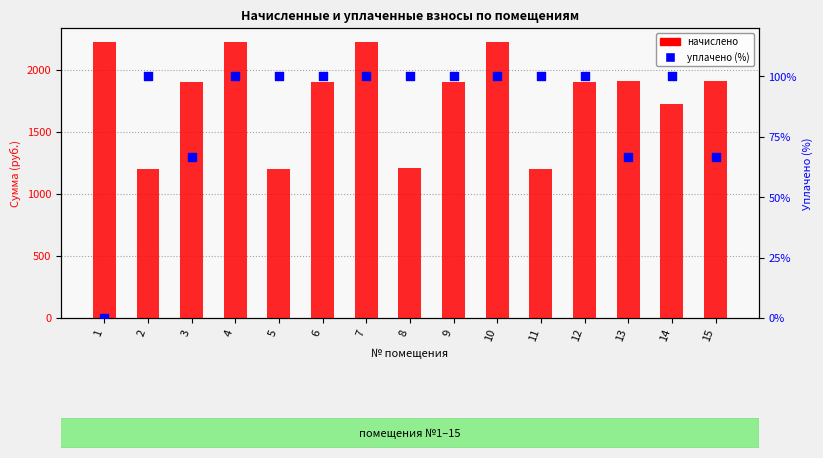

Which series has the largest Y range (max minus min)?

начислено